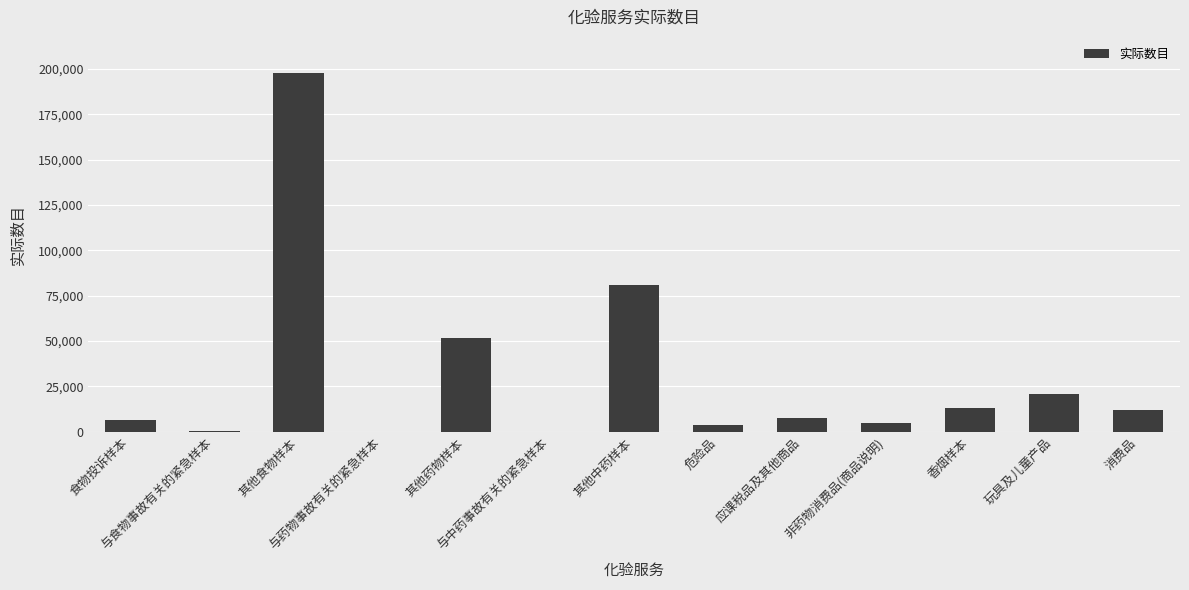

What is the maximum value shown in the chart?

197886